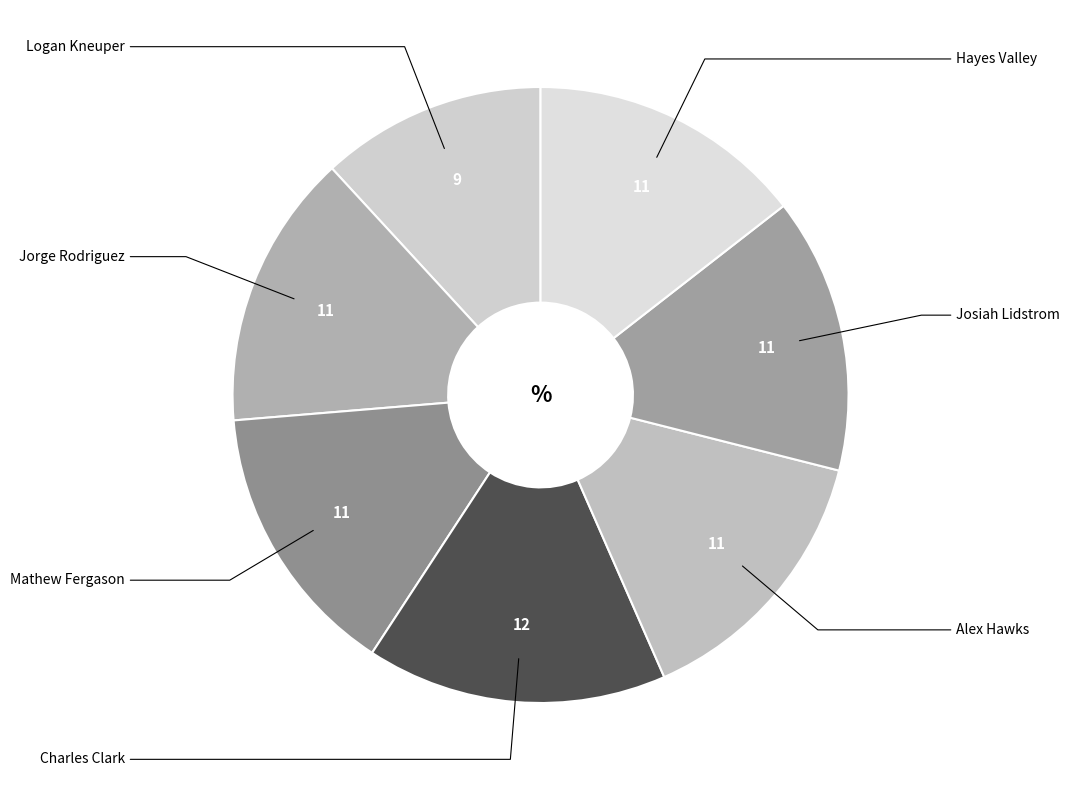

Count the number of slices in the pie.

7